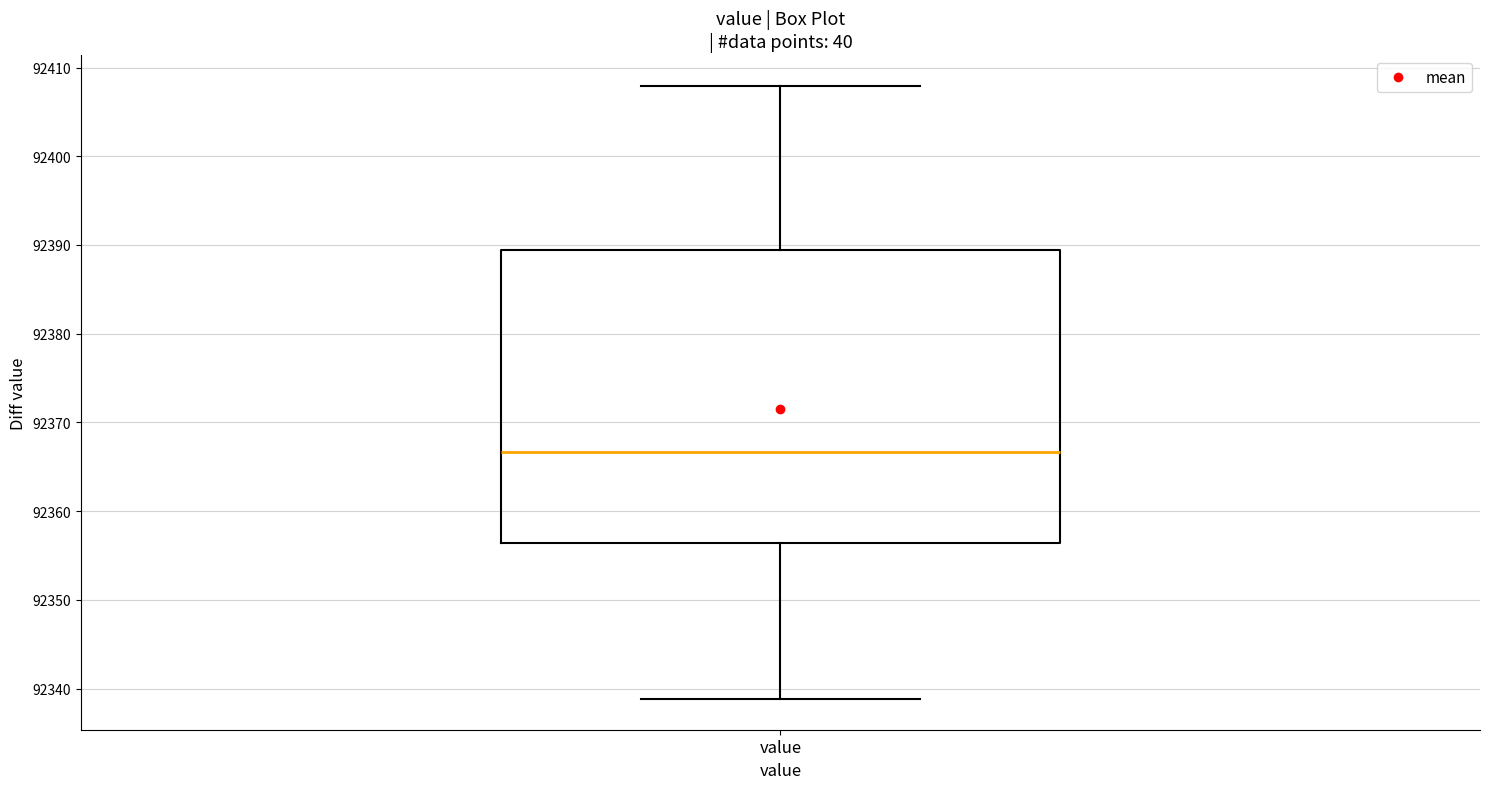

Transcribe this box plot: give where the median line is, the range the box spans, and where the two whiskers end, as read against the y-axis. The values are not printed on the chart, so give them approximately, as read against the axis.

median 92367, box 92356 to 92389, whiskers 92339 to 92408